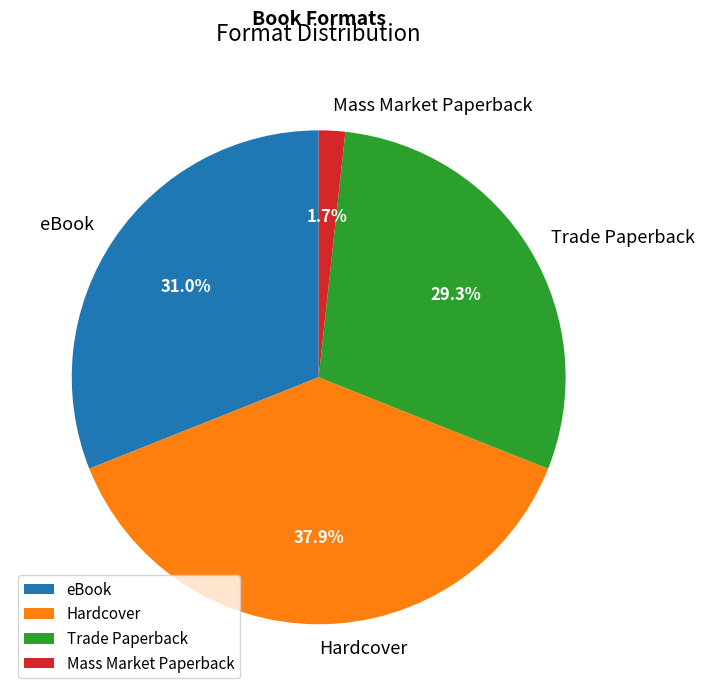

How many segments does this pie chart have?

4